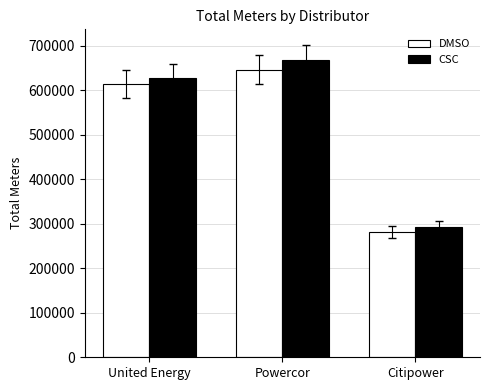

Does the chart contain stacked bars?

No